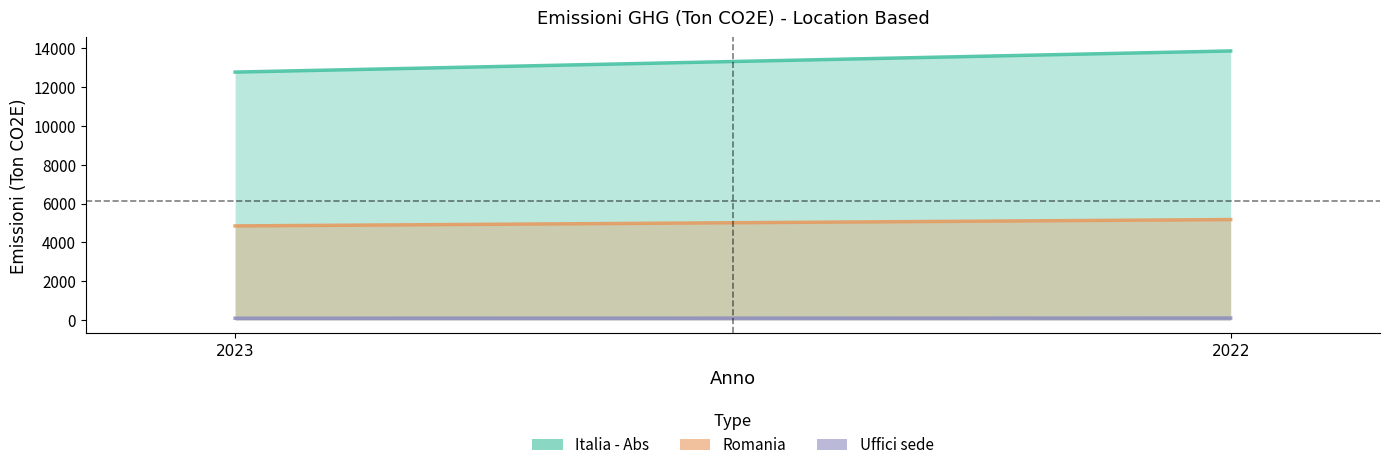

True or false: Italia - Abs has a value of 20932 at 2022.

False